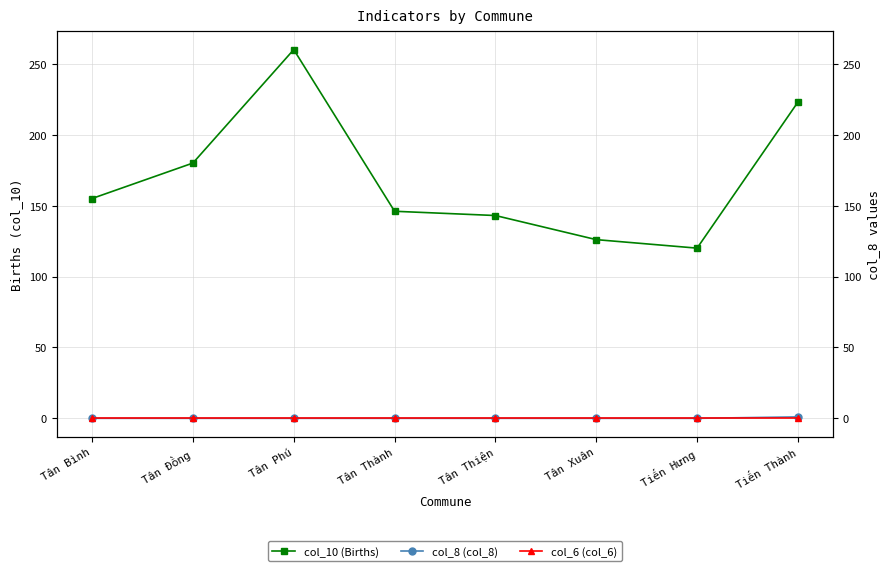

At which category is the sum across all series the highest?

Tân Phú